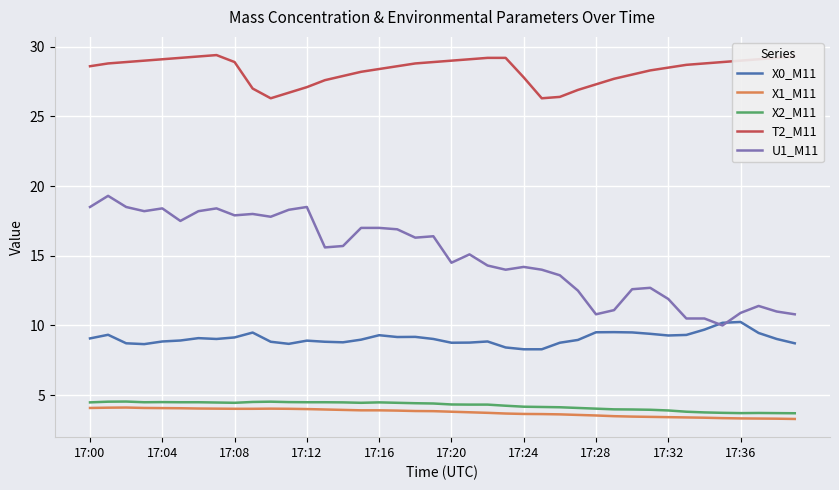

How many lines are shown in the chart?

5